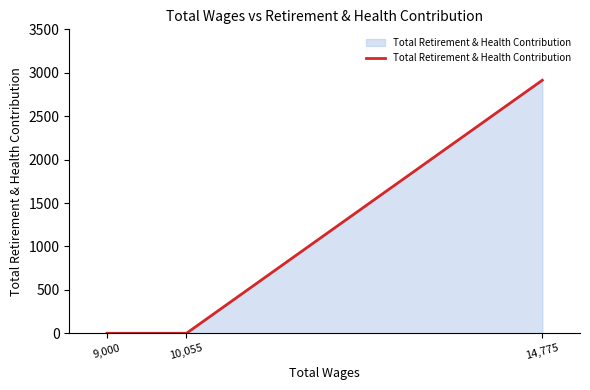

At which label is the value closest to 1457?

14,775